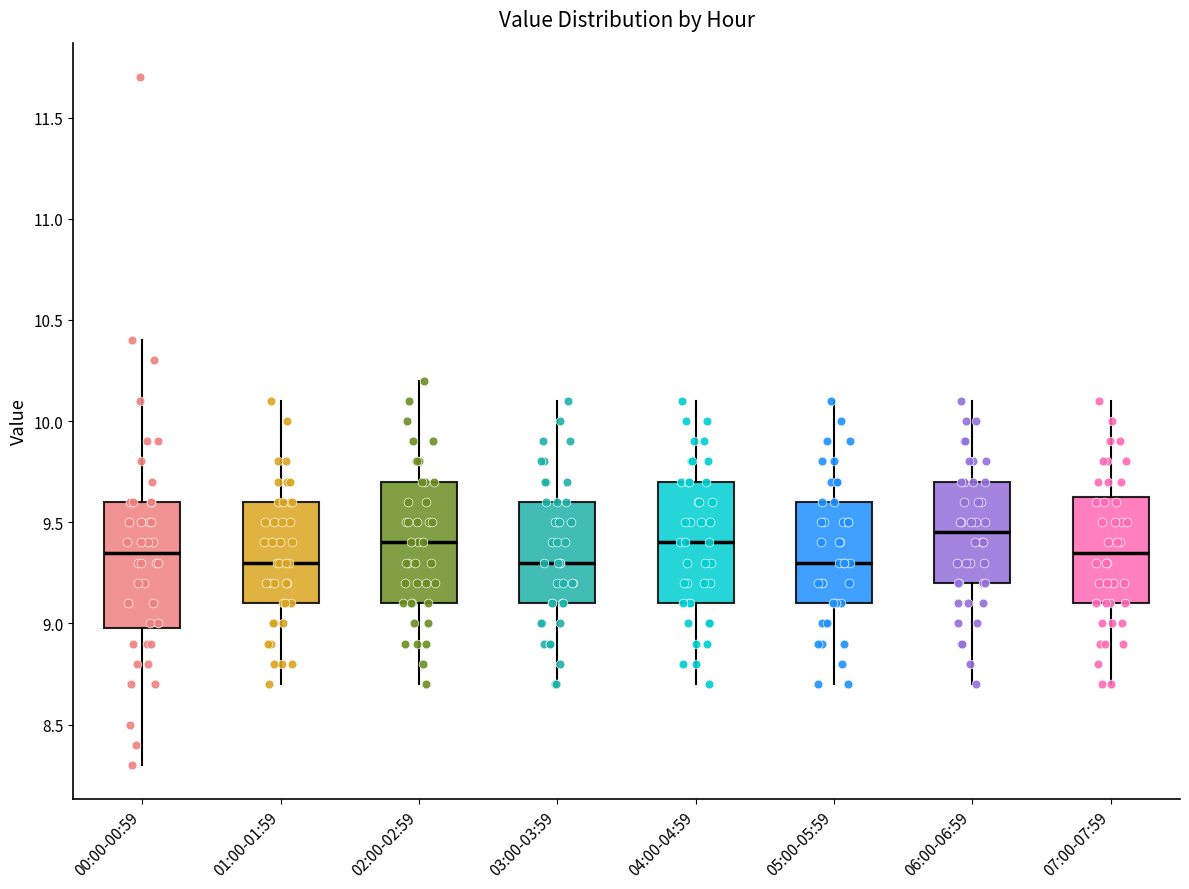

Reading left to right, read every box against the y-axis: the position of its median line, the range the box covers, and the ends of its whiskers. The values are not printed on the chart, so give them approximately, as read against the axis.

00:00-00:59: median 9.35, box 9.00 to 9.60, whiskers 8.30 to 10.40
01:00-01:59: median 9.30, box 9.10 to 9.60, whiskers 8.70 to 10.10
02:00-02:59: median 9.40, box 9.10 to 9.70, whiskers 8.70 to 10.20
03:00-03:59: median 9.30, box 9.10 to 9.60, whiskers 8.70 to 10.10
04:00-04:59: median 9.40, box 9.10 to 9.70, whiskers 8.70 to 10.10
05:00-05:59: median 9.30, box 9.10 to 9.60, whiskers 8.70 to 10.10
06:00-06:59: median 9.45, box 9.20 to 9.70, whiskers 8.70 to 10.10
07:00-07:59: median 9.35, box 9.10 to 9.65, whiskers 8.70 to 10.10